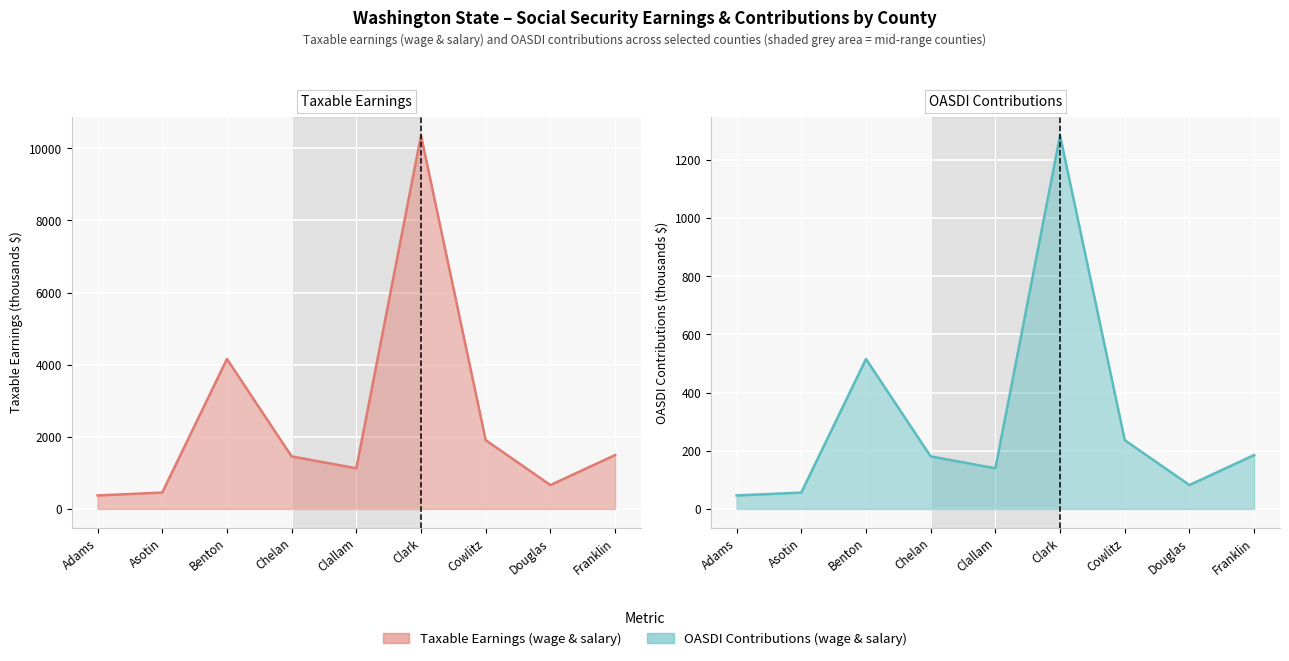

Between Adams and Benton, which series saw the biggest shift?

Taxable Earnings (Wage & Salary)